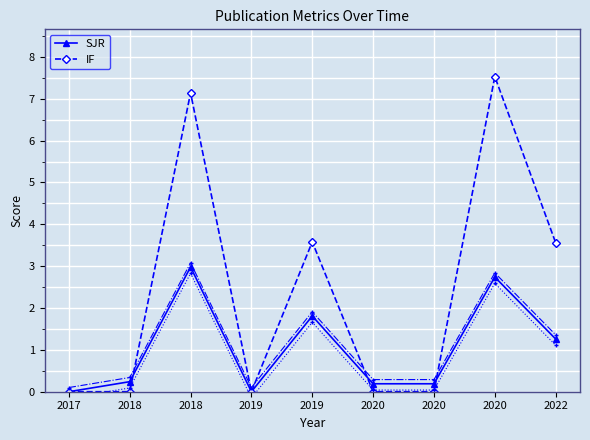

At which category is the sum across all series the highest?

2020